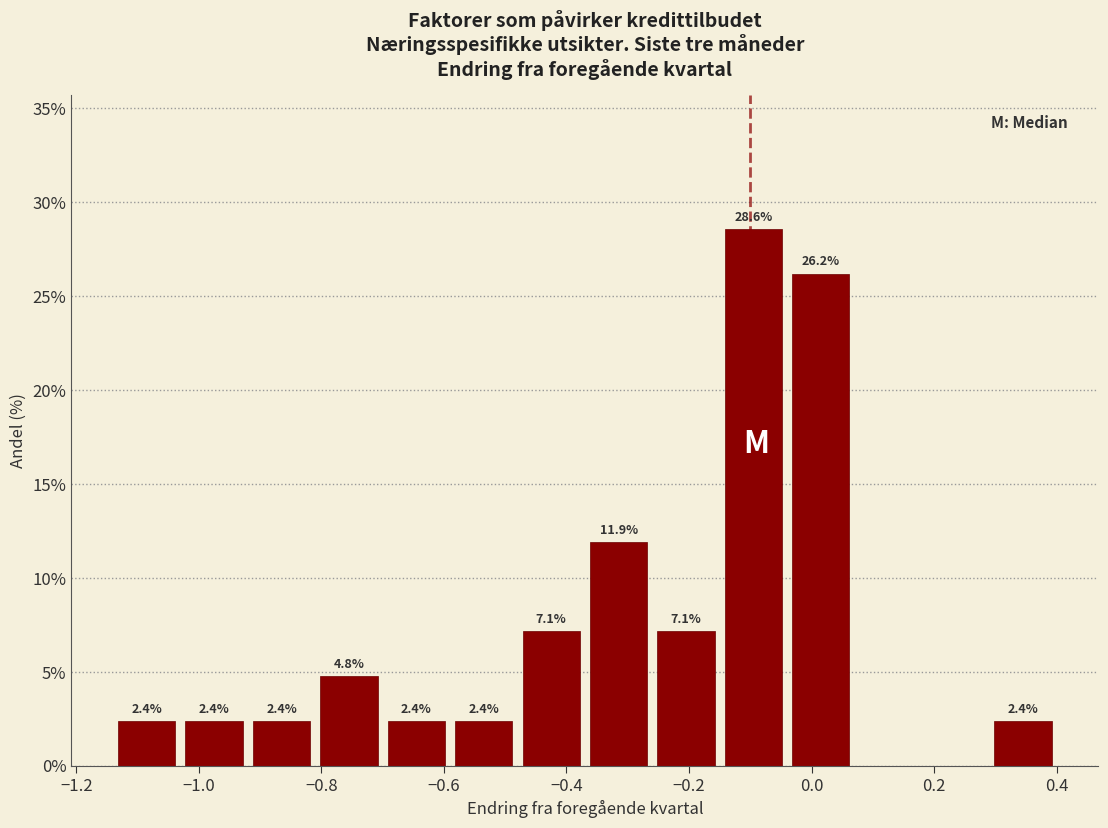

Over which range of the x-axis is the bar tallest?

-0.15 to -0.04